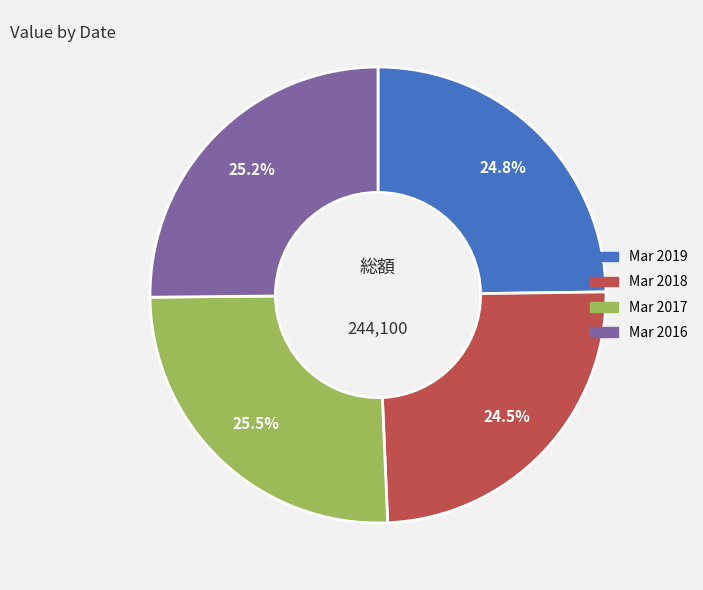

How many slices are in this pie chart?

4